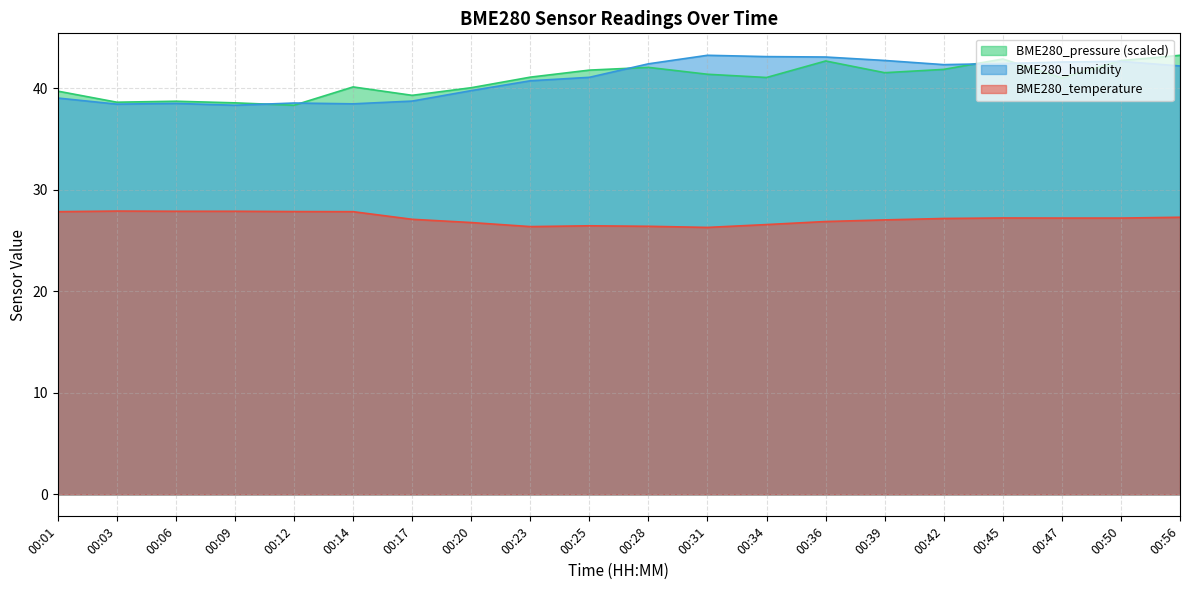

Reading left to right, what are all the values shown in this chart?

BME280_temperature: 00:01=27.8	00:03=27.9	00:06=27.9	00:09=27.9	00:12=27.9	00:14=27.8	00:17=27.1	00:20=26.8	00:23=26.4	00:25=26.4	00:28=26.4	00:31=26.3	00:34=26.6	00:36=26.9	00:39=27.0	00:42=27.2	00:45=27.2	00:47=27.2	00:50=27.2	00:56=27.3
BME280_humidity: 00:01=39.0	00:03=38.4	00:06=38.5	00:09=38.3	00:12=38.5	00:14=38.5	00:17=38.7	00:20=39.8	00:23=40.7	00:25=41.1	00:28=42.4	00:31=43.2	00:34=43.1	00:36=43.1	00:39=42.7	00:42=42.3	00:45=42.4	00:47=42.6	00:50=42.6	00:56=42.2
BME280_pressure_norm: 00:01=39.7	00:03=38.6	00:06=38.7	00:09=38.6	00:12=38.3	00:14=40.1	00:17=39.3	00:20=40.0	00:23=41.1	00:25=41.8	00:28=42.0	00:31=41.4	00:34=41.1	00:36=42.7	00:39=41.5	00:42=41.9	00:45=42.9	00:47=41.0	00:50=42.7	00:56=43.2